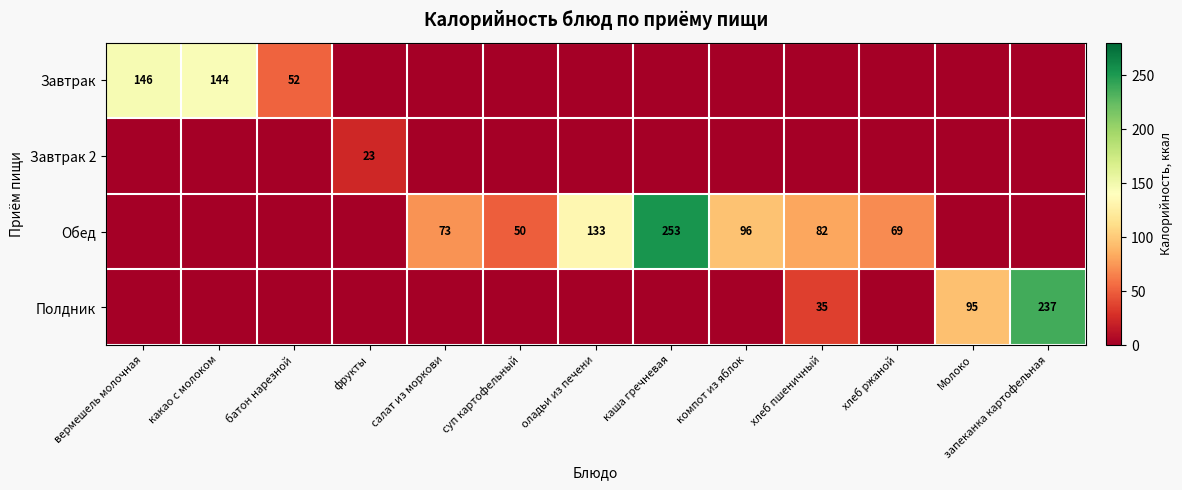

What is the spread (max minus min) of values at компот из яблок?

96